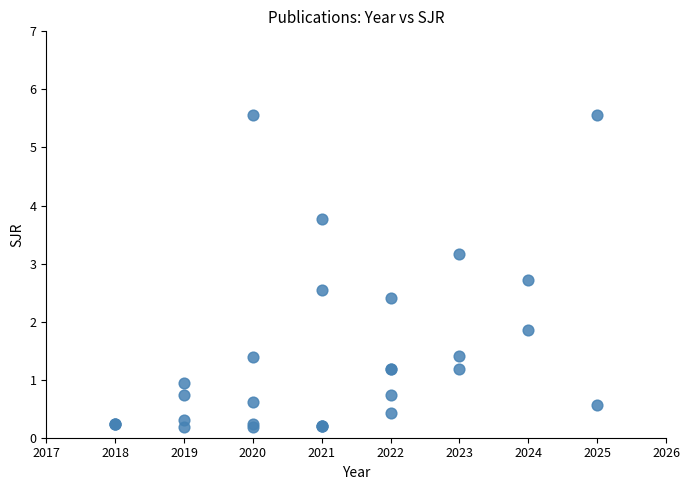

What Y value in the scatter plot is closest to 2?

1.9